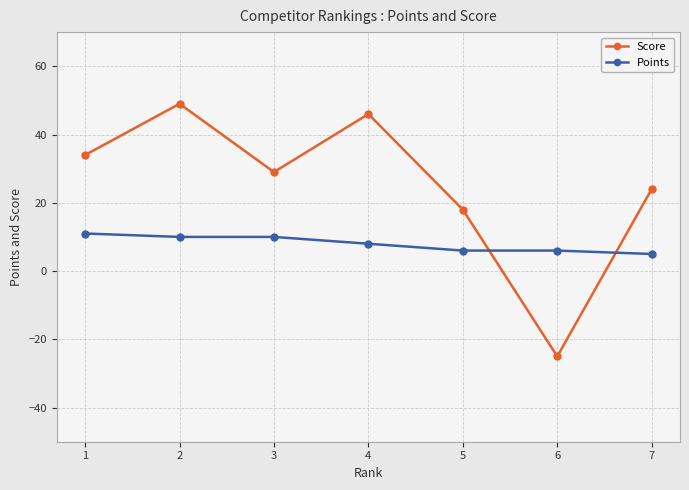

What is the sum of all Points values?

56